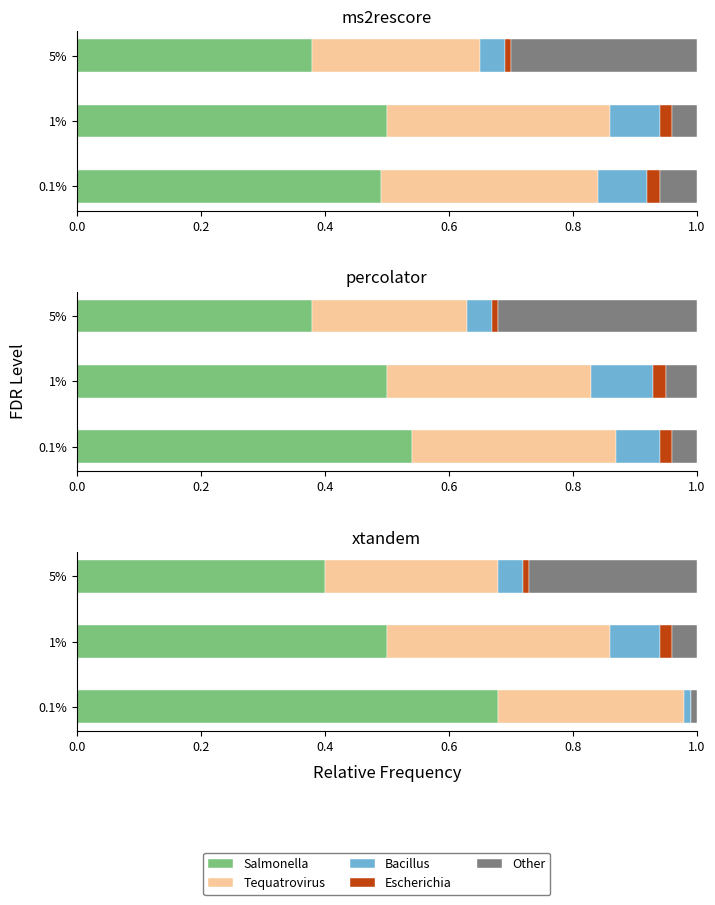

Which series has the largest total across all categories?

Salmonella